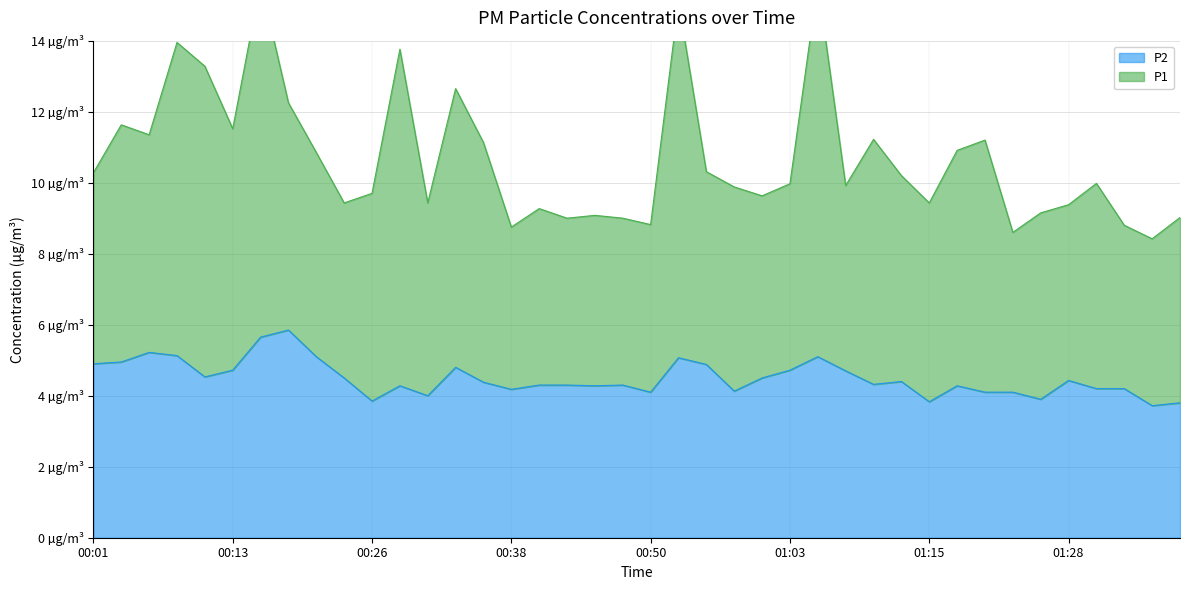

What is the difference between the maximum and minimum values?

2.1